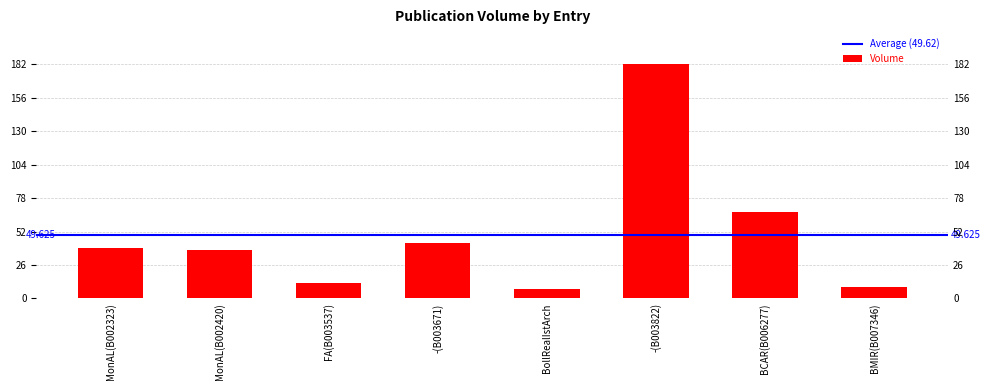

What is the value of the 6th bar from the left?

182